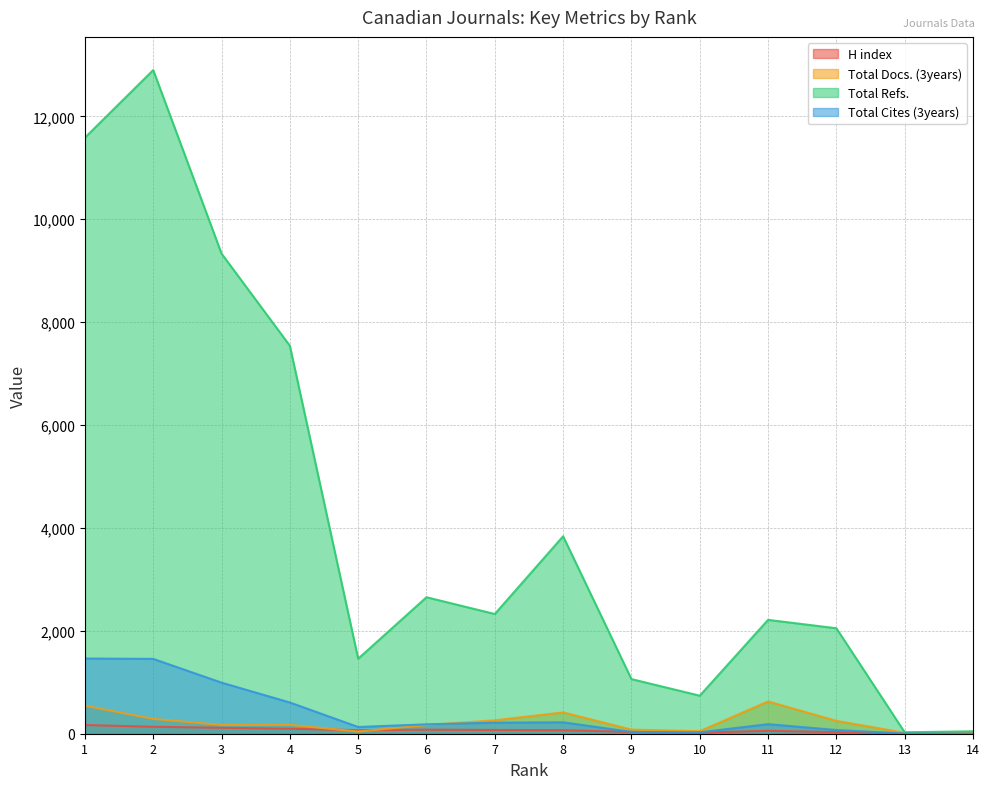

Does the chart have visible grid lines?

Yes